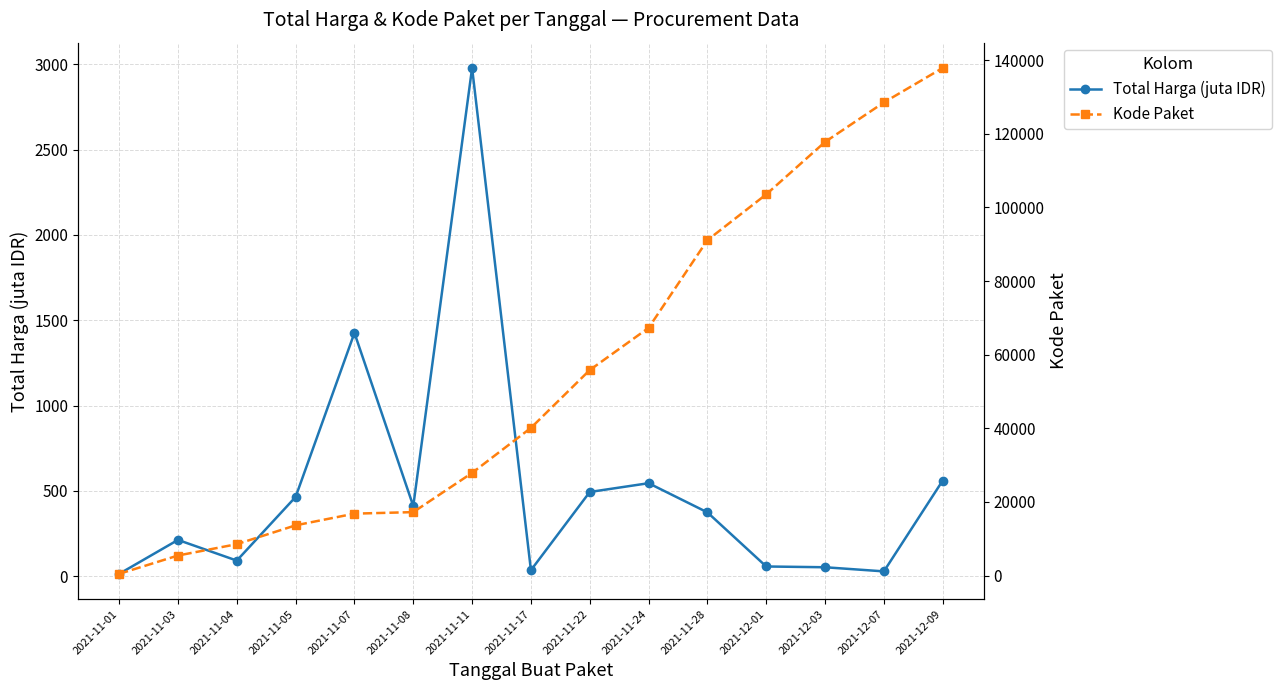

At which category is the sum across all series the highest?

2021-12-09